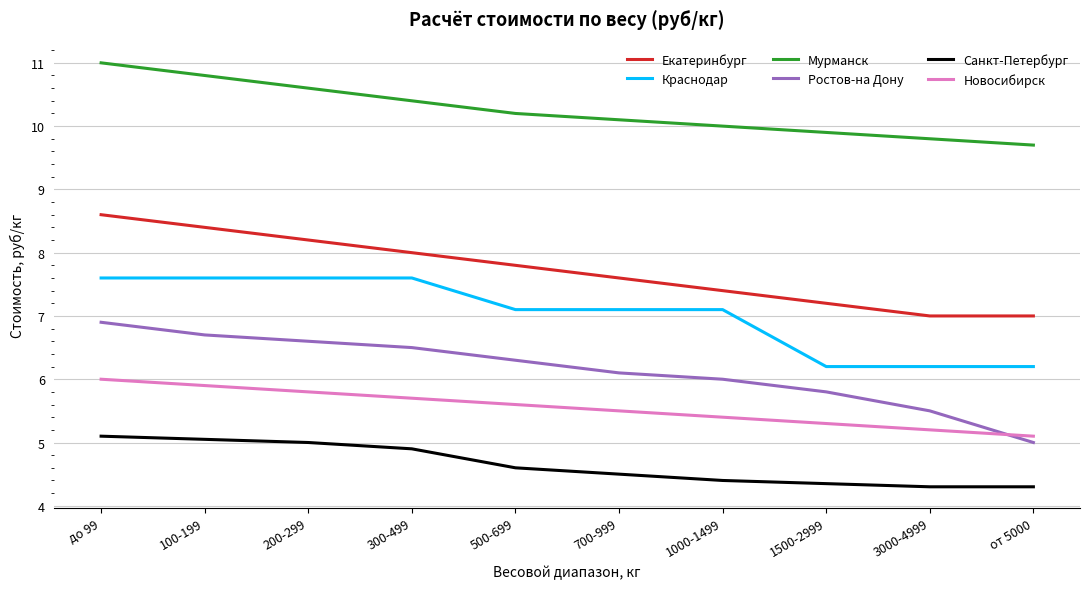

Is this an area chart (filled region under the line)?

No